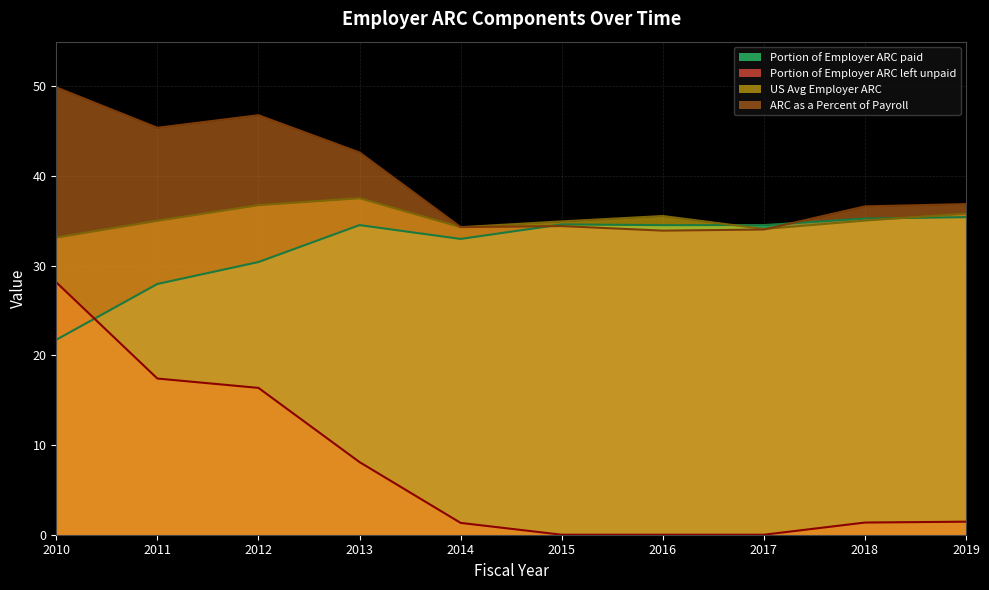

Count the number of data series in this chart.

4